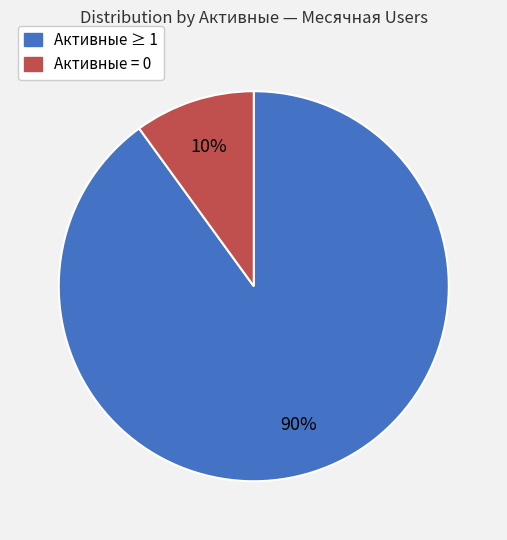

To the nearest percent, what is the difference between the largest and smallest slice percentages?

80%